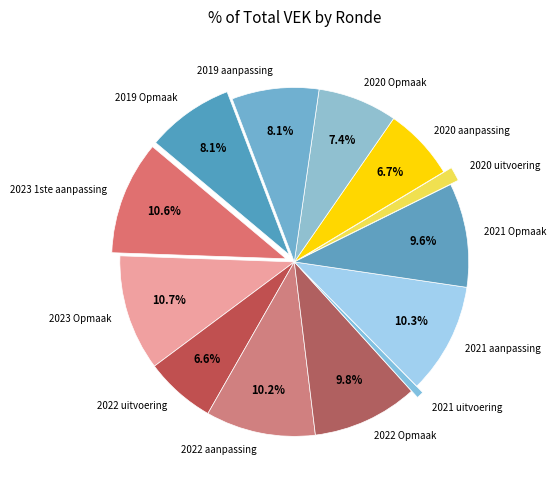

What percentage is the 2020 uitvoering slice, to the nearest percent?

1%